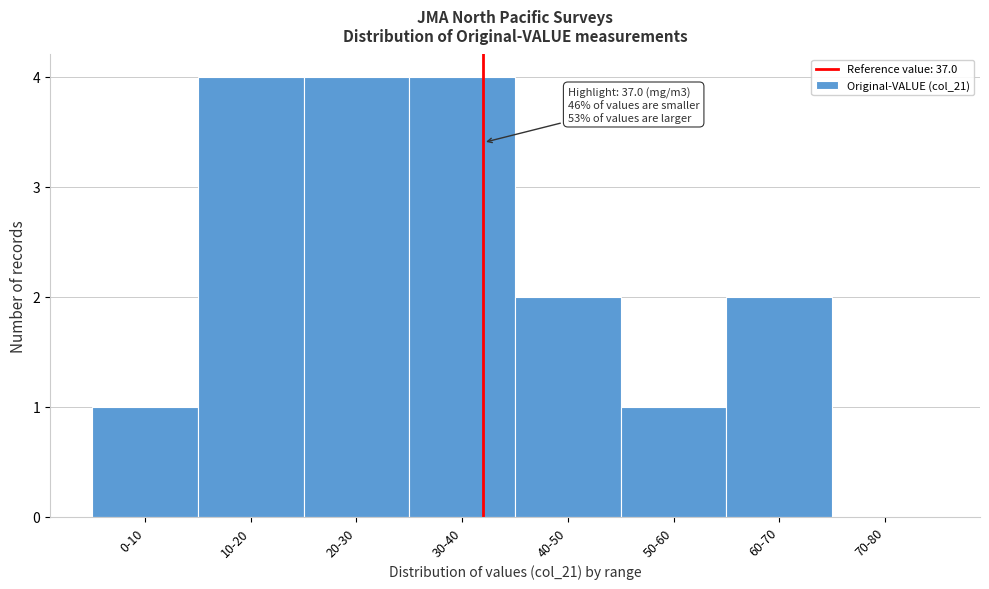

Reading left to right, extract all data points from this chart.

0-10=1	10-20=4	20-30=4	30-40=4	40-50=2	50-60=1	60-70=2	70-80=0